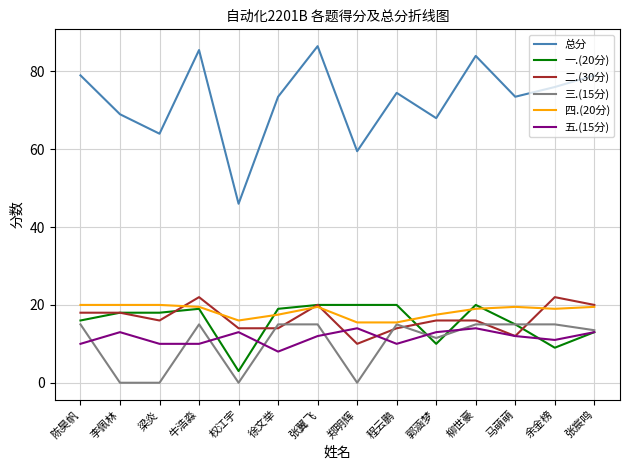

Is it true that 四.(20分) equals 20.0 at 梁炎?

True